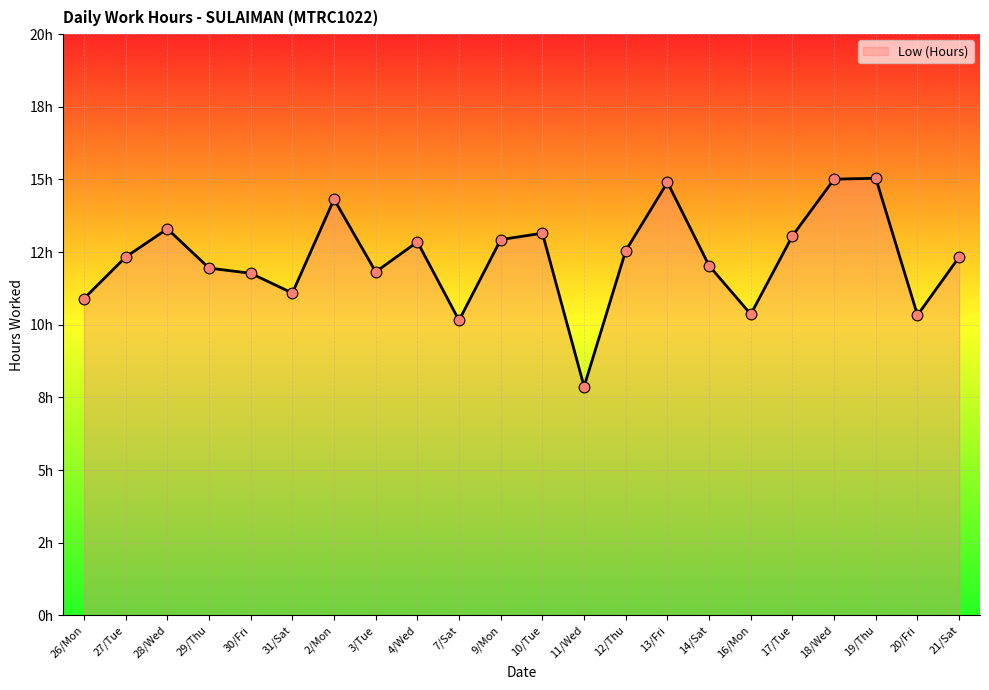

Does the chart have visible grid lines?

Yes